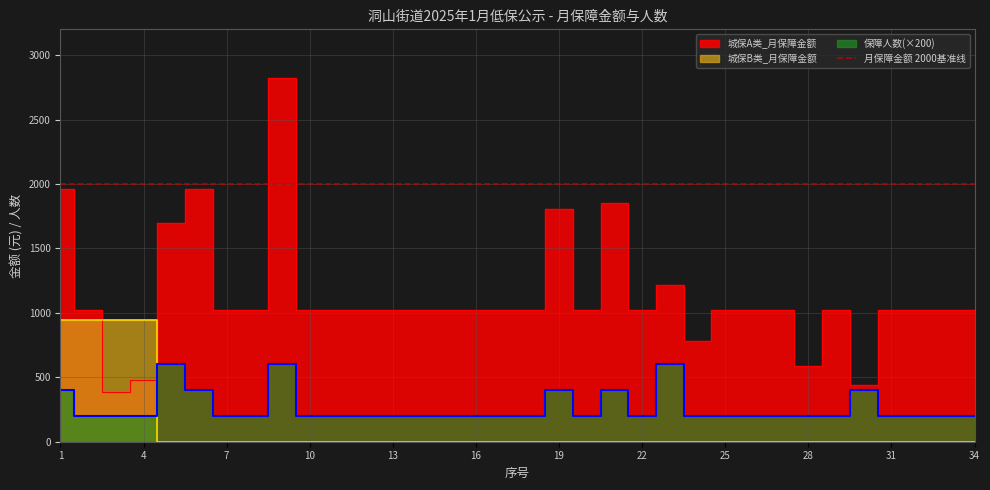

The value of 城保A类_月保障金额 at 12 is 1019. True or false?

True